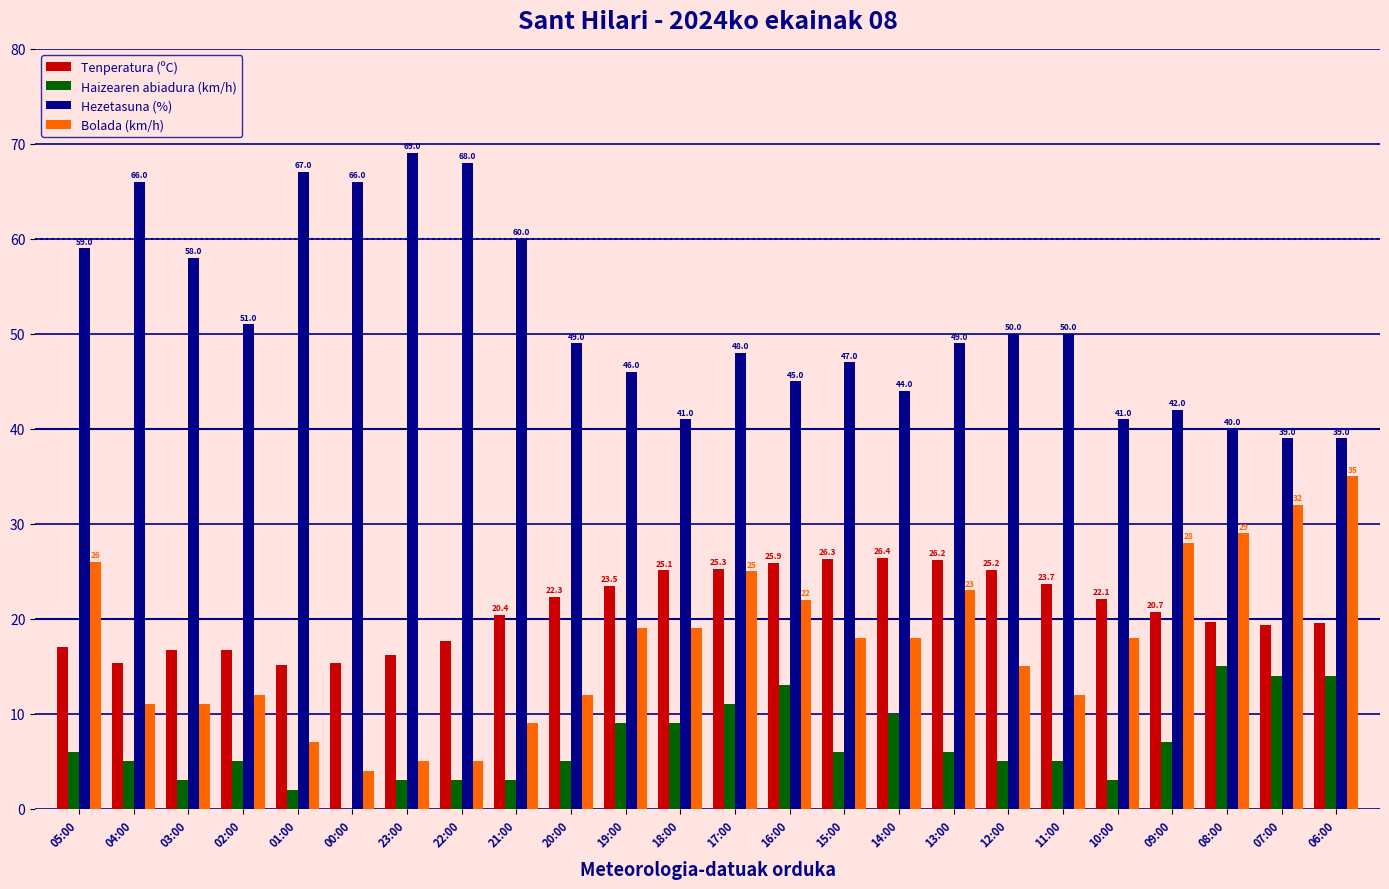

Are the bars grouped side by side (vs. stacked)?

Yes